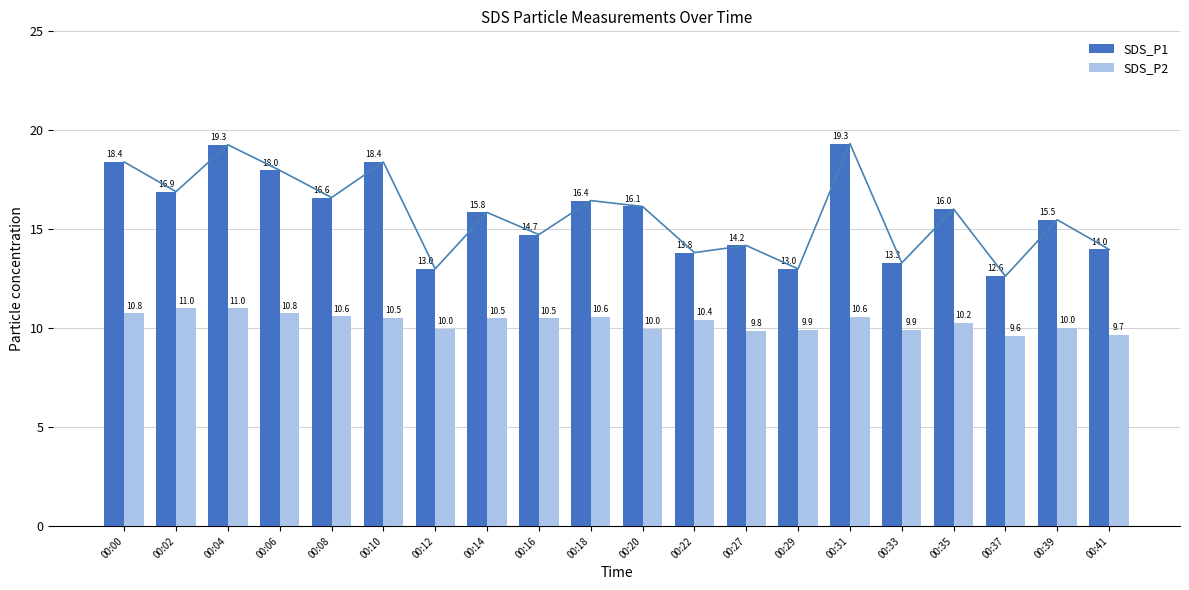

What is the difference between the second highest and minimum values in the SDS_P2 series?

1.4